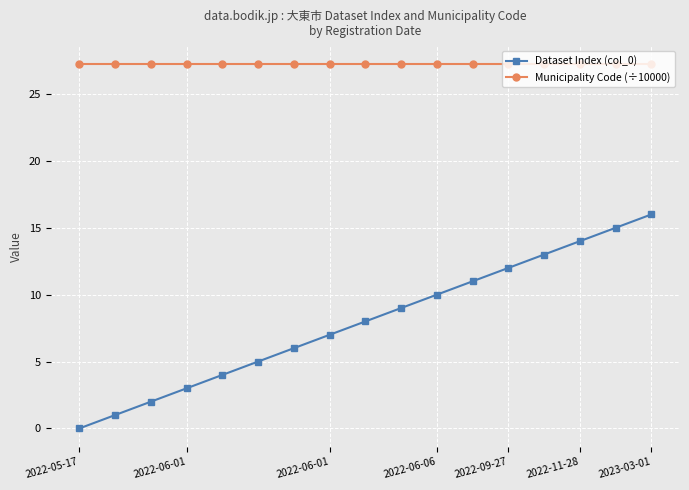

What are all the series names shown in the legend?

Dataset Index (col_0), Municipality Code (÷10000)